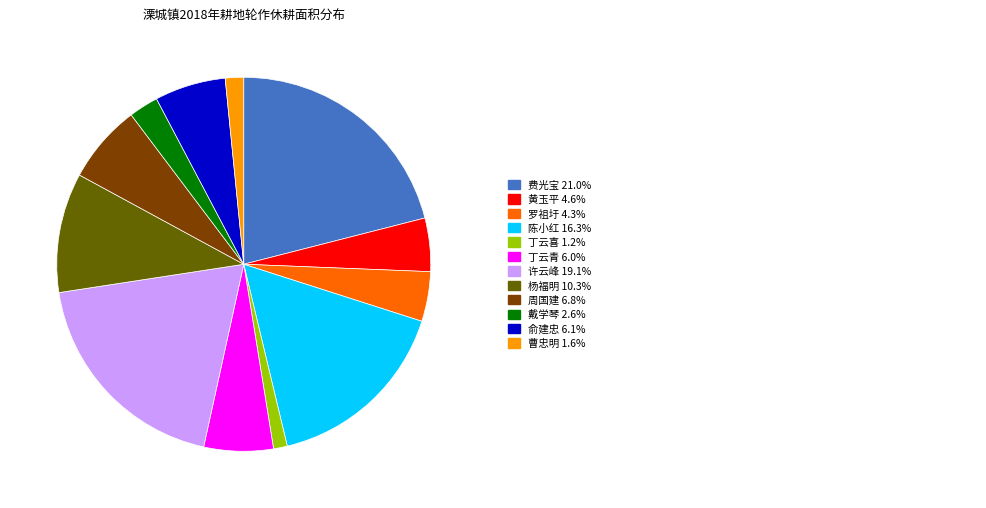

Does any single category account for the majority?

No